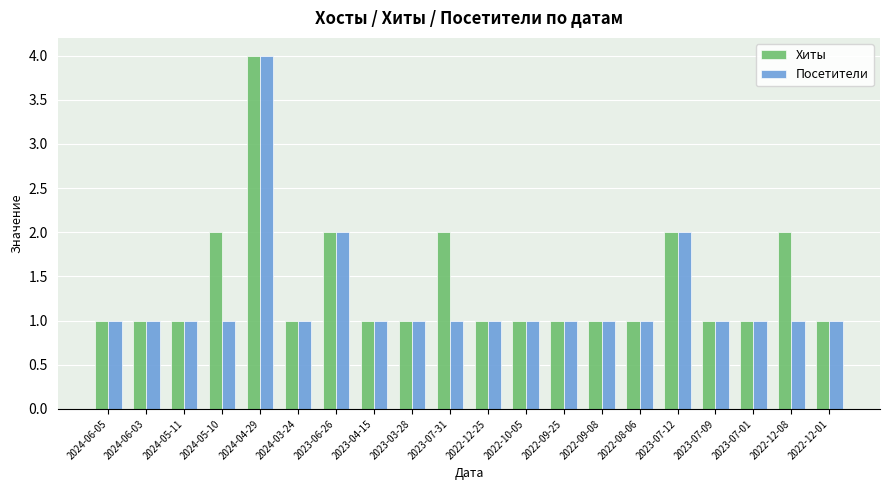

At which category is the sum across all series the highest?

2024-04-29